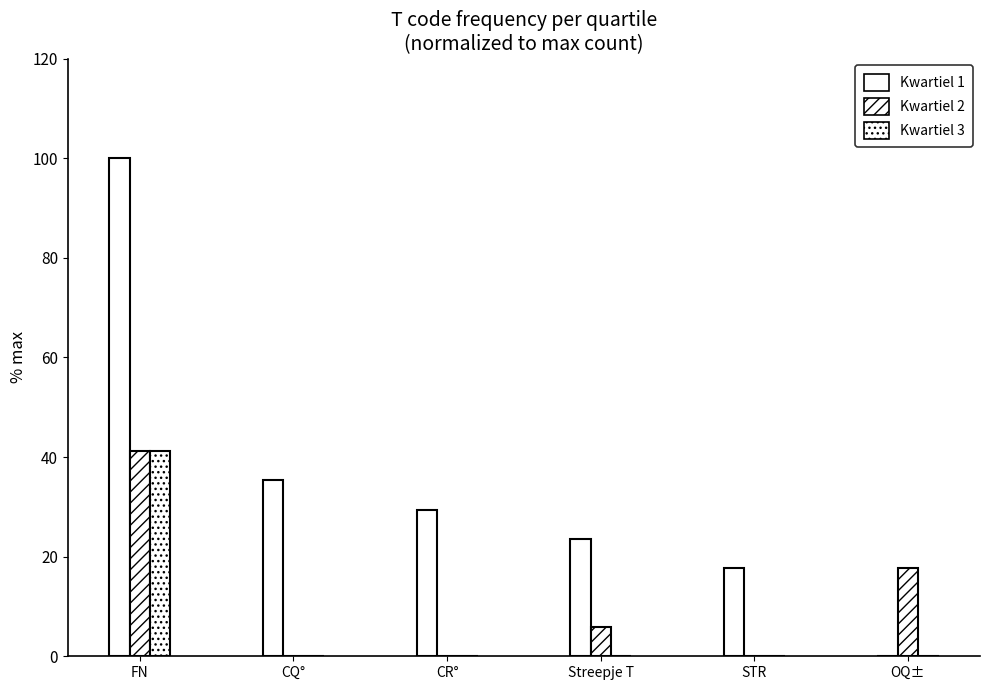

Count the number of categories in the chart.

6